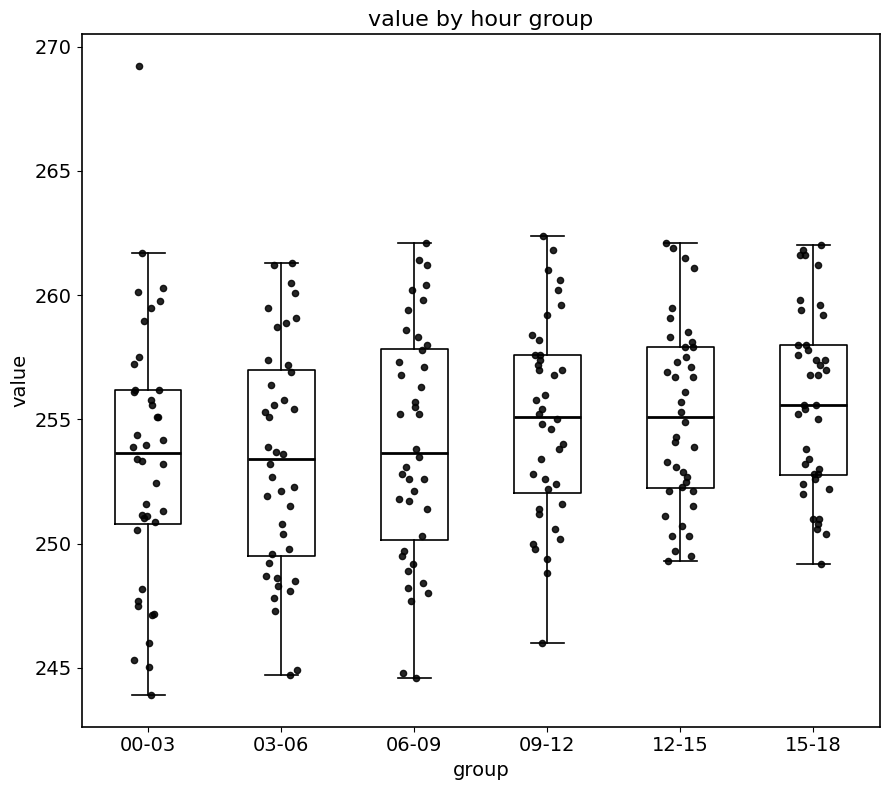

Reading left to right, read every box against the y-axis: the position of its median line, the range the box covers, and the ends of its whiskers. The values are not printed on the chart, so give them approximately, as read against the axis.

00-03: median 253.5, box 251.0 to 256.0, whiskers 244.0 to 261.5
03-06: median 253.5, box 249.5 to 257.0, whiskers 244.5 to 261.5
06-09: median 253.5, box 250.0 to 258.0, whiskers 244.5 to 262.0
09-12: median 255.0, box 252.0 to 257.5, whiskers 246.0 to 262.5
12-15: median 255.0, box 252.5 to 258.0, whiskers 249.5 to 262.0
15-18: median 255.5, box 253.0 to 258.0, whiskers 249.0 to 262.0